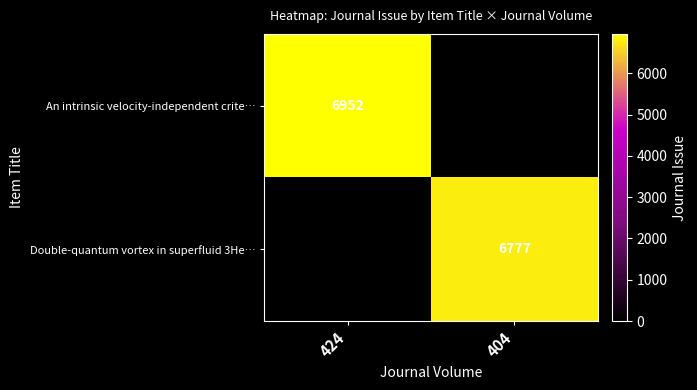

Is the value of An intrinsic velocity-independent crite… at 424 greater than the value of Double-quantum vortex in superfluid 3He… at 404?

Yes